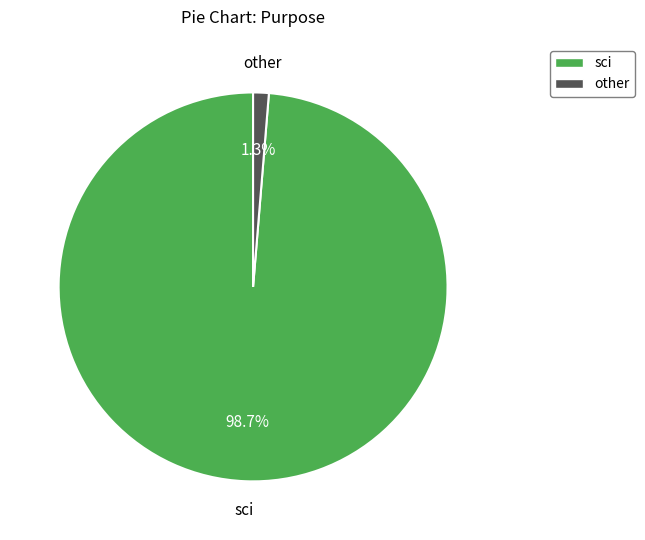

What portion of the pie excludes sci?

1.3%